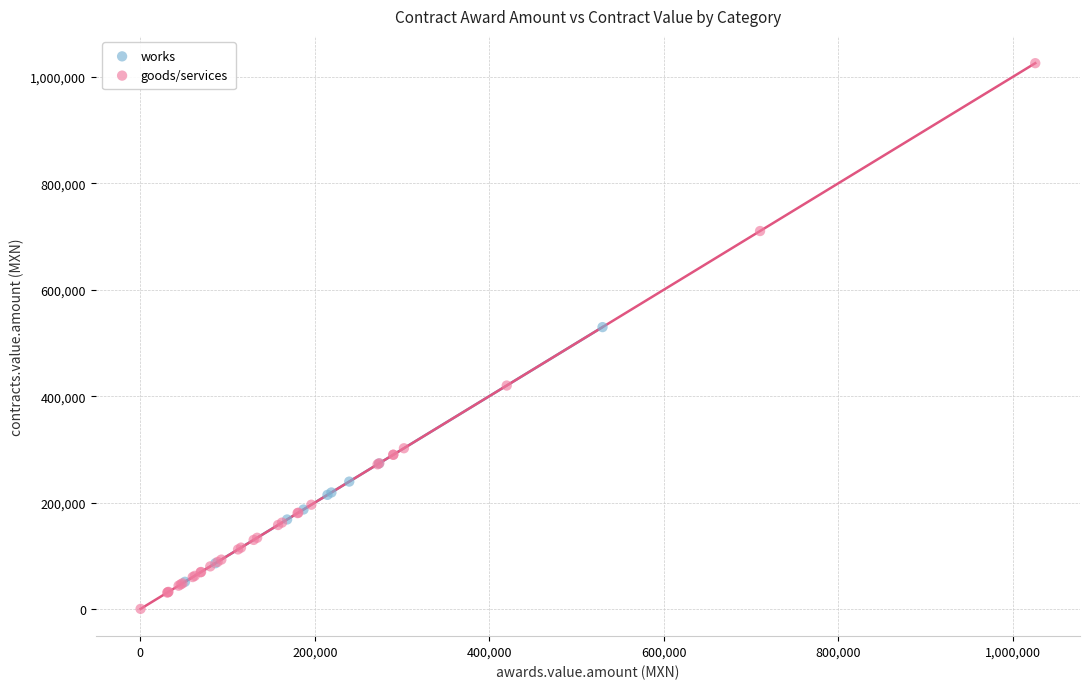

Which series reaches the minimum Y coordinate?

goods/services